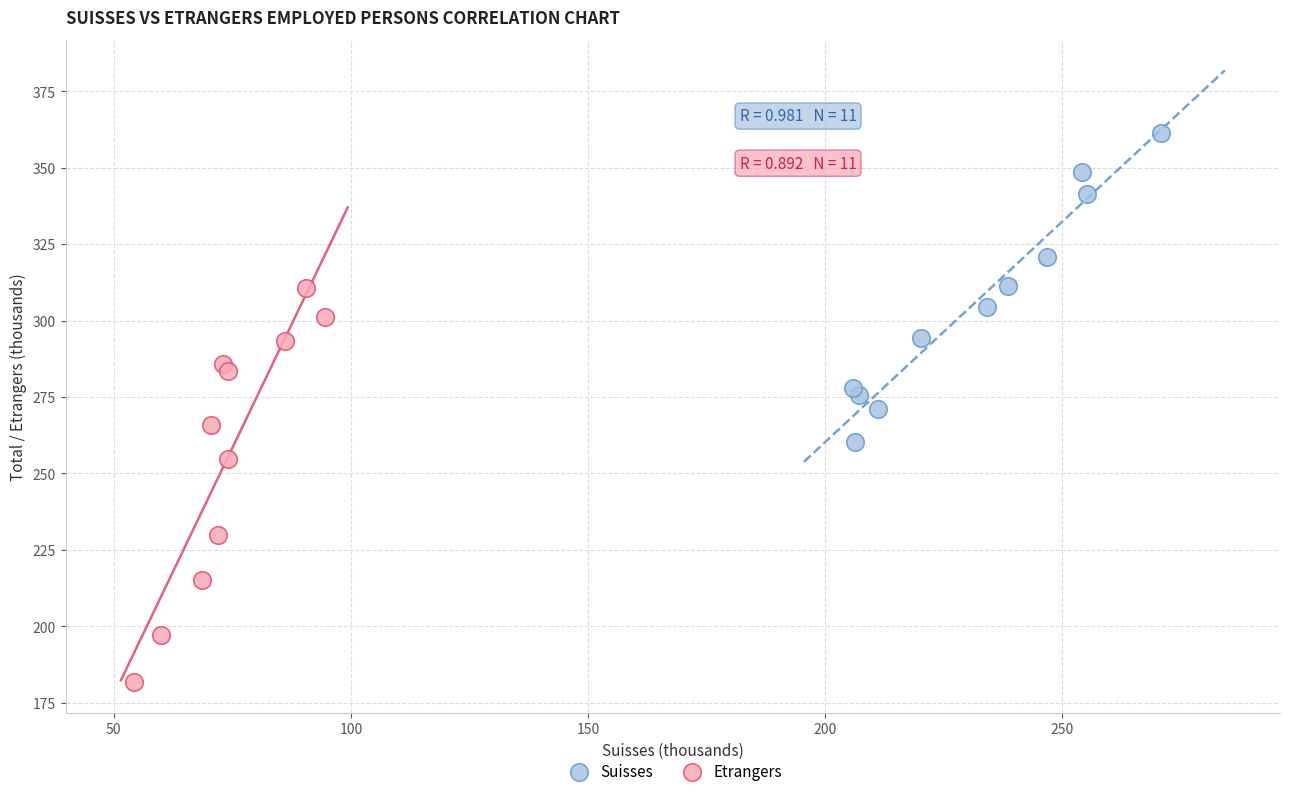

Which series reaches the minimum Y coordinate?

Etrangers